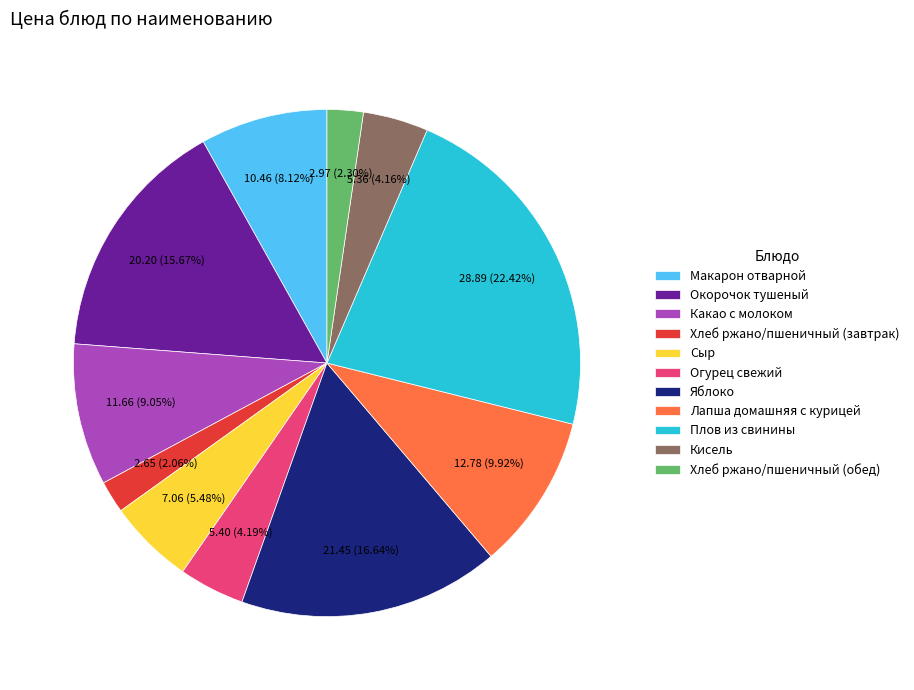

What is the largest slice in the pie chart?

Плов из свинины